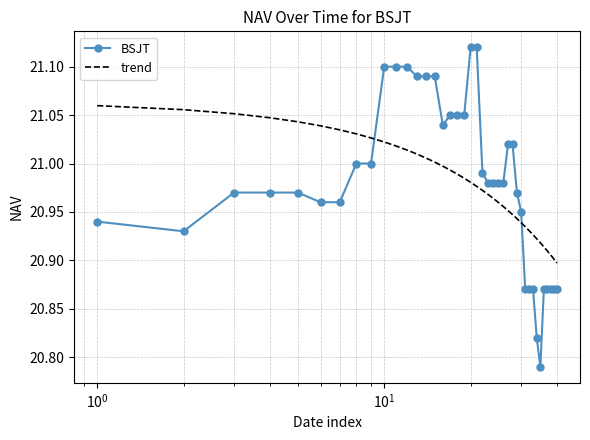

What are all the series names shown in the legend?

BSJT, trend